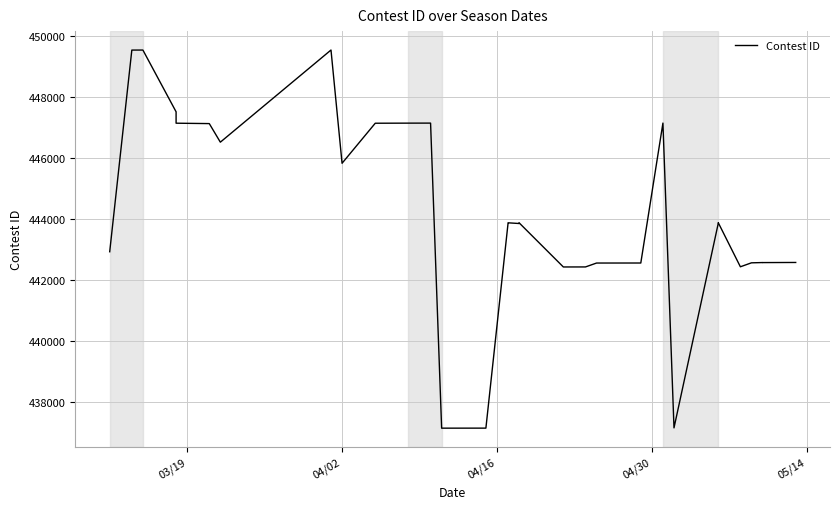

How many interior local peaks (higher than both neighbors) does the data have?

8